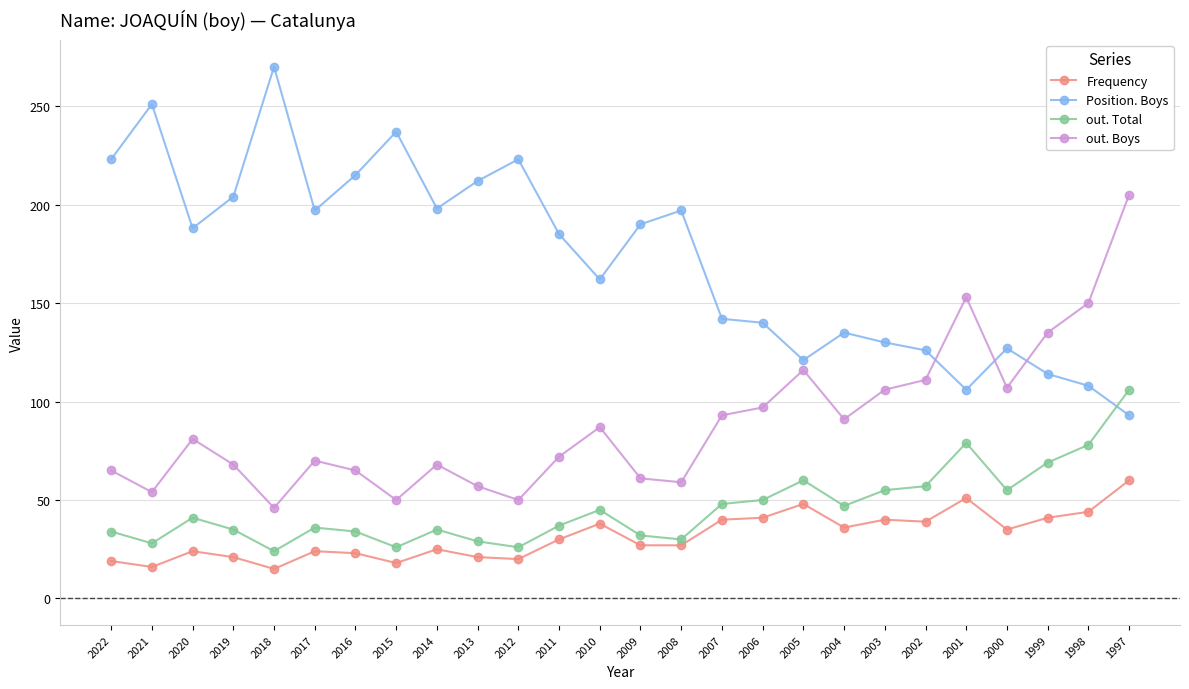

True or false: Position. Boys has more than 1 interior local peaks.

True